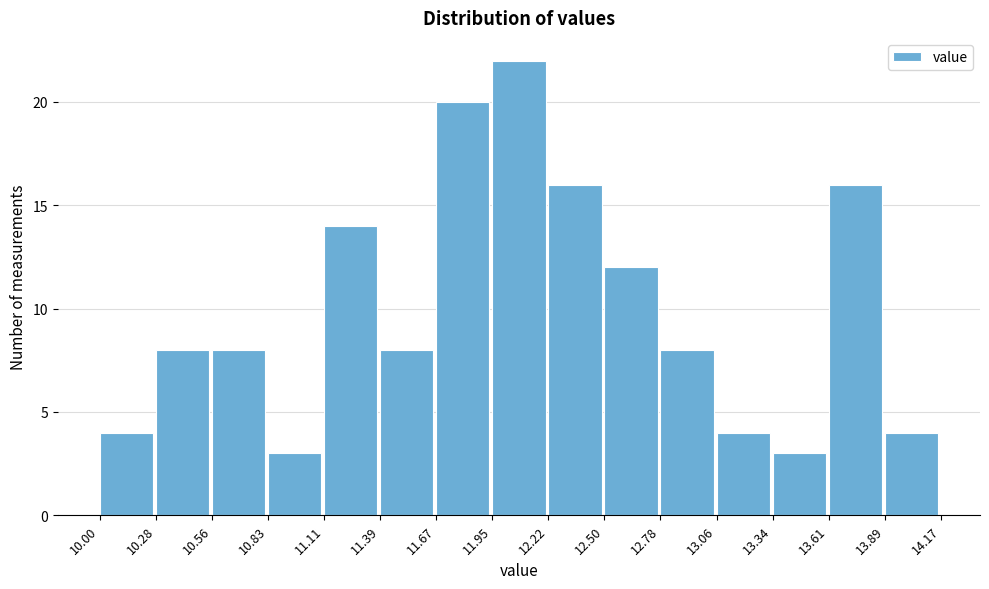

Reading left to right, list every bar in this chart as the range it spans on the x-axis followed by its height. The values are not printed on the chart, so give them approximately, as read against the axis.

10.00 to 10.28: 4
10.28 to 10.56: 8
10.56 to 10.83: 8
10.83 to 11.11: 3
11.11 to 11.39: 14
11.39 to 11.67: 8
11.67 to 11.95: 20
11.95 to 12.22: 22
12.22 to 12.50: 16
12.50 to 12.78: 12
12.78 to 13.06: 8
13.06 to 13.34: 4
13.34 to 13.61: 3
13.61 to 13.89: 16
13.89 to 14.17: 4